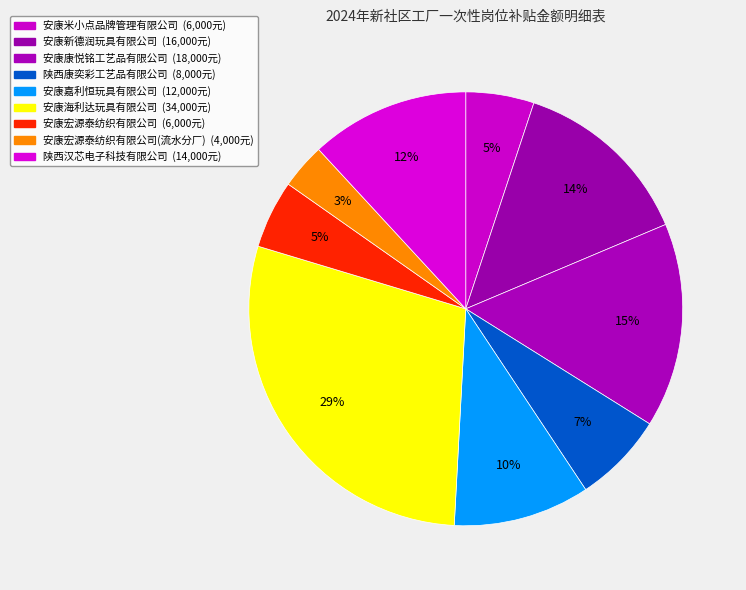

Which slice is the largest?

安康海利达玩具有限公司